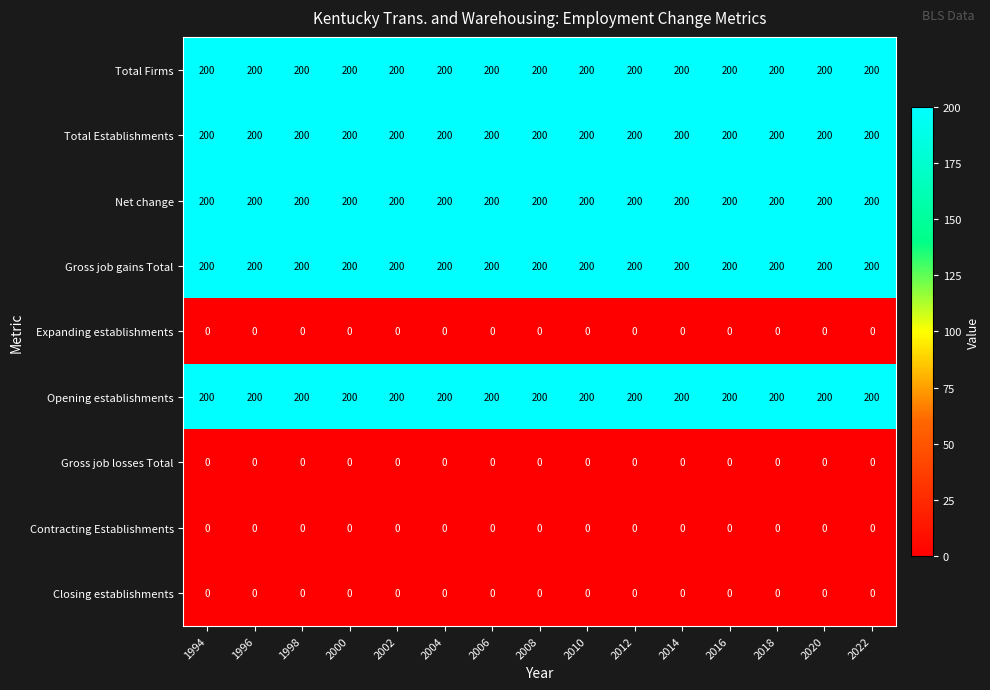

The Gross job losses Total series shows 0 at 2006. True or false?

True